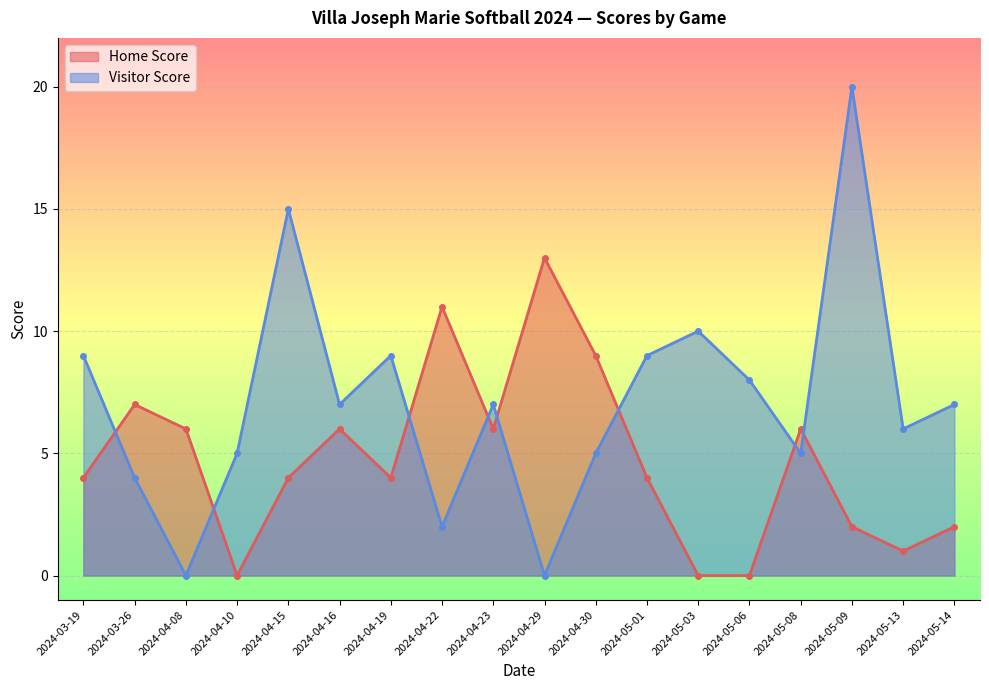

Which category has the highest value across all series?

2024-05-09